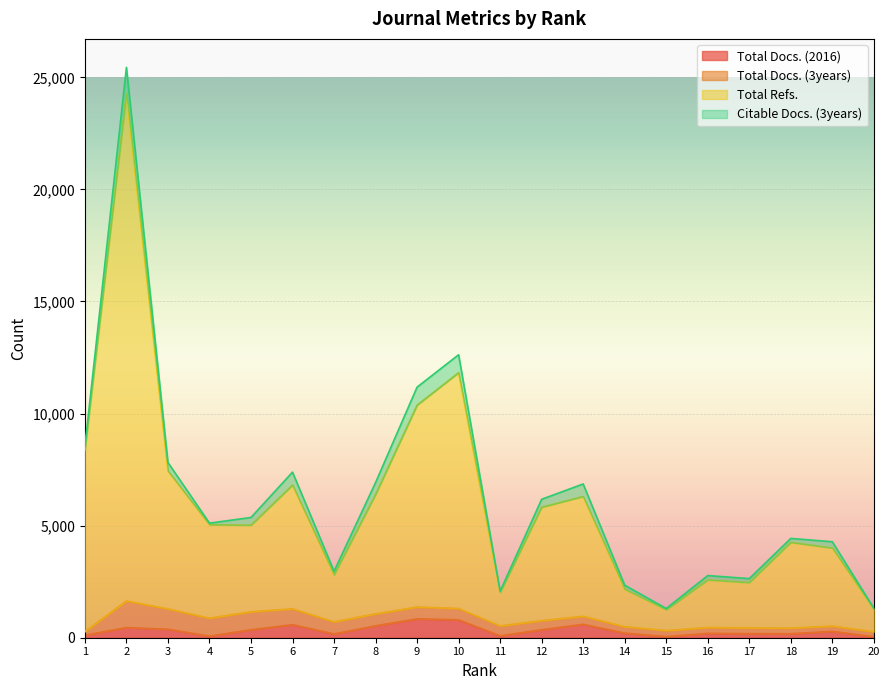

Which series has the largest total across all categories?

Total Refs.